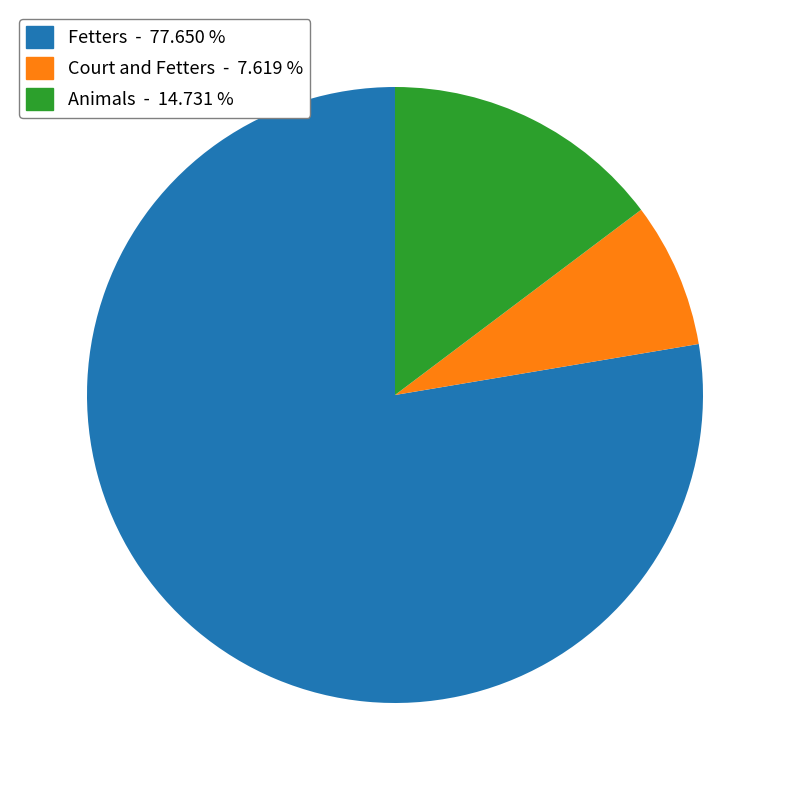

Is there a majority slice in this chart?

Yes